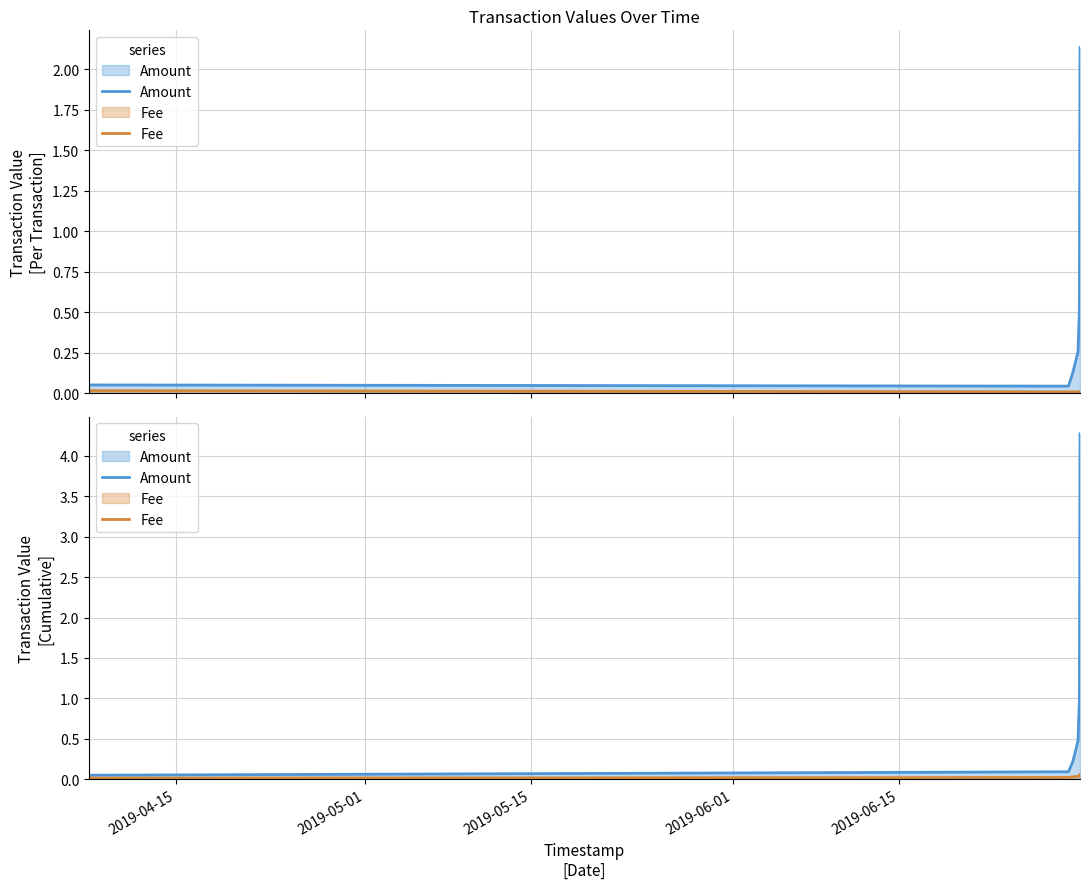

True or false: Amount and Fee cross at least once.

False